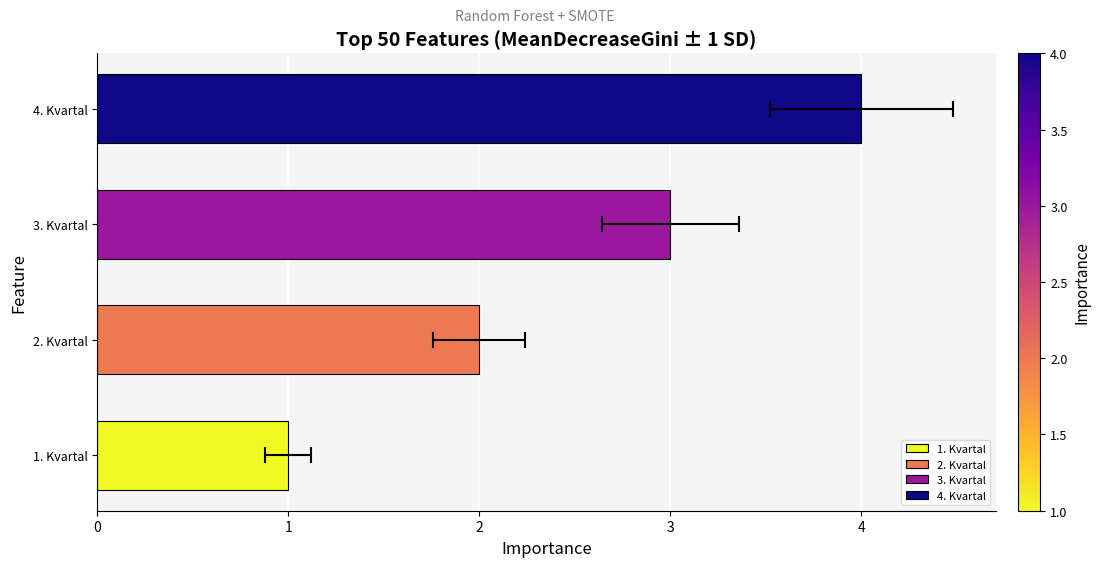

Rank the categories by value from lowest to highest.

1. Kvartal, 2. Kvartal, 3. Kvartal, 4. Kvartal